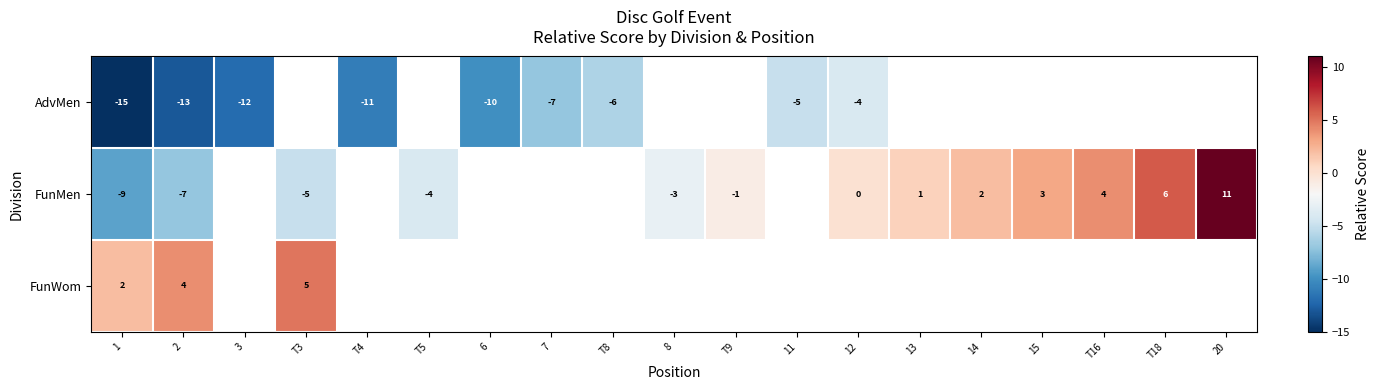

At which category is the sum across all series the highest?

2